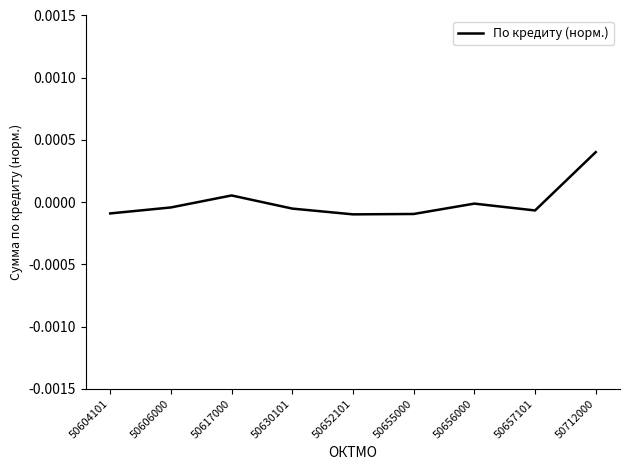

The value at 50630101 is -0.0. True or false?

True